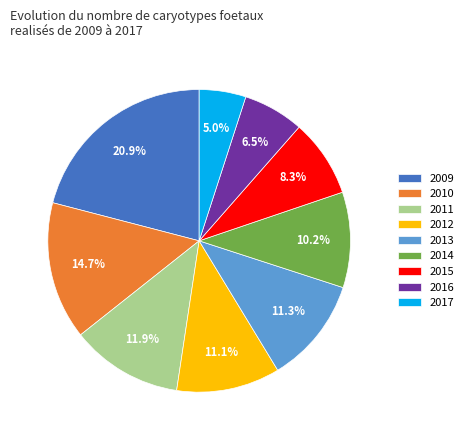

What percentage is the 2015 slice, to the nearest percent?

8%